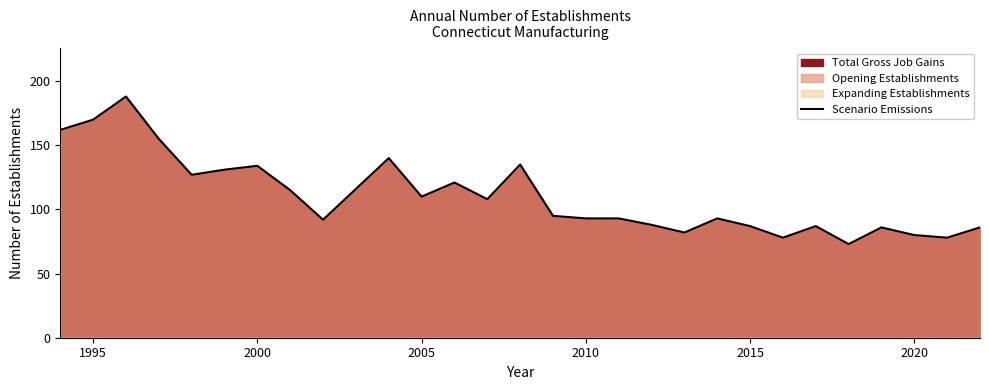

What is the value of the 24th point from the left?

87